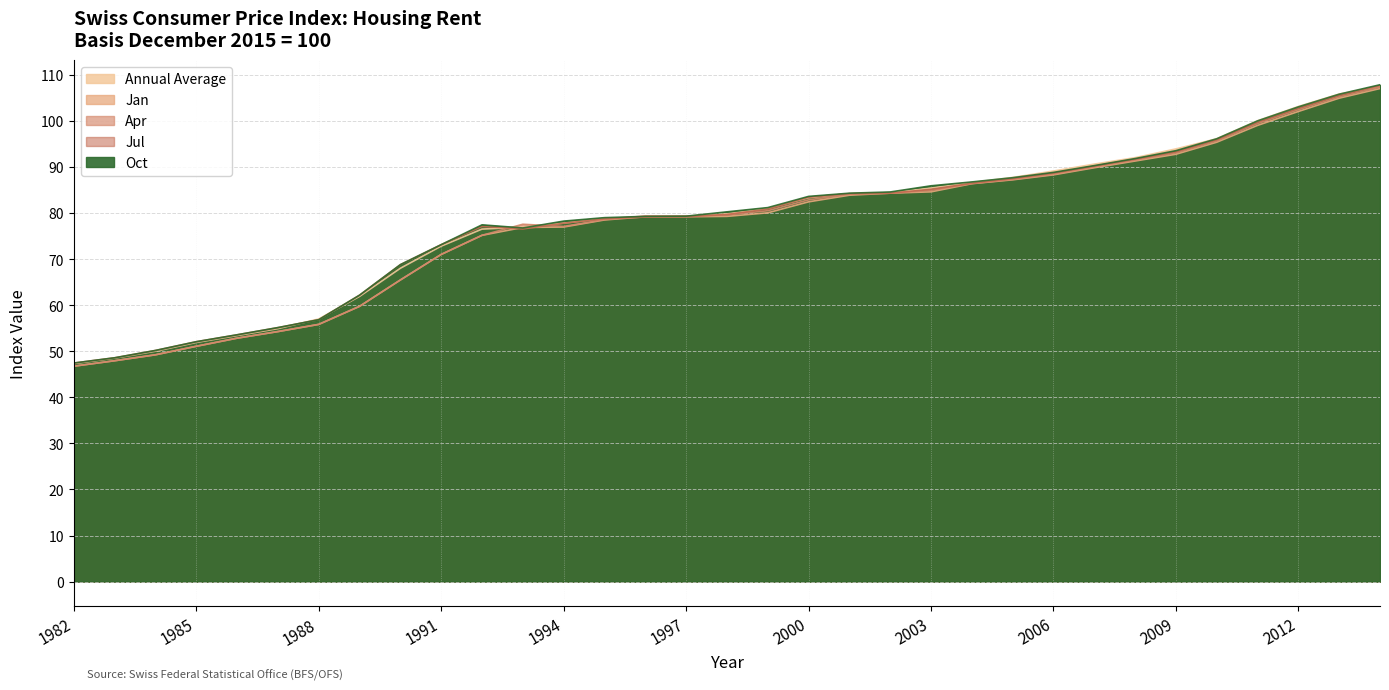

Where does the Apr series first go above 79?

1996